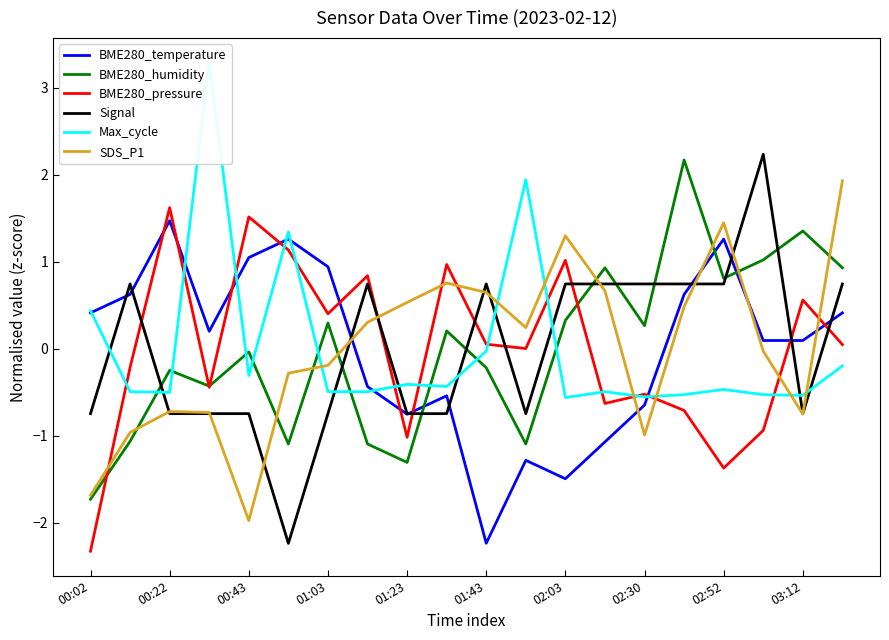

How many data points in SDS_P1 are less than 0?

10